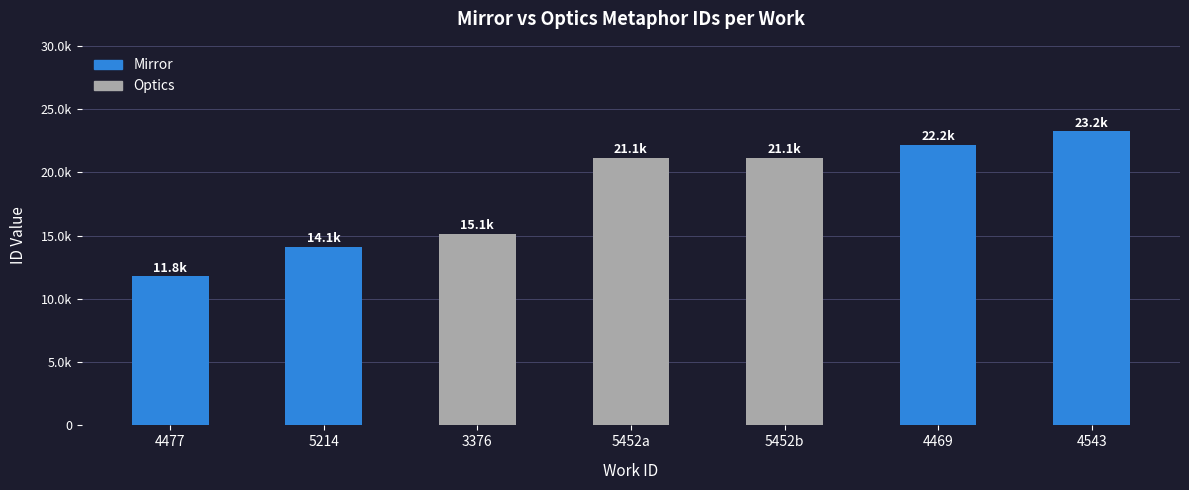

Does the chart contain any negative values?

No